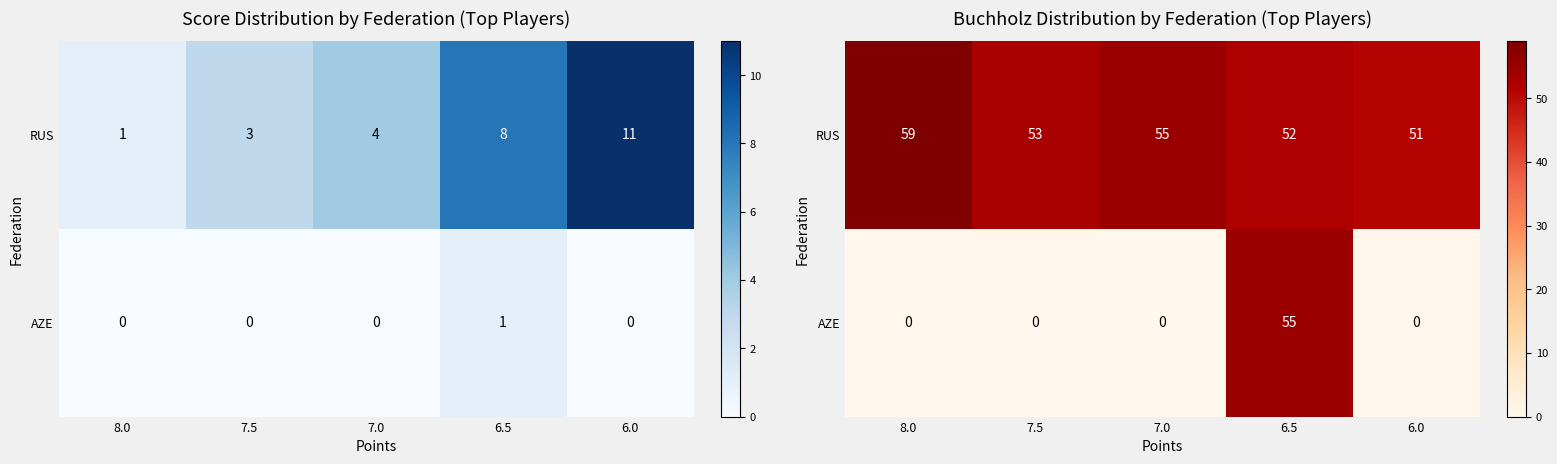

At which category is the sum across all series the highest?

6.5